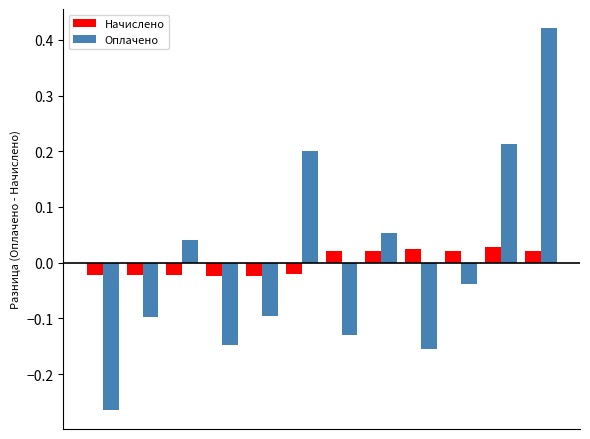

At how many categories does at least one series exceed 0?

8